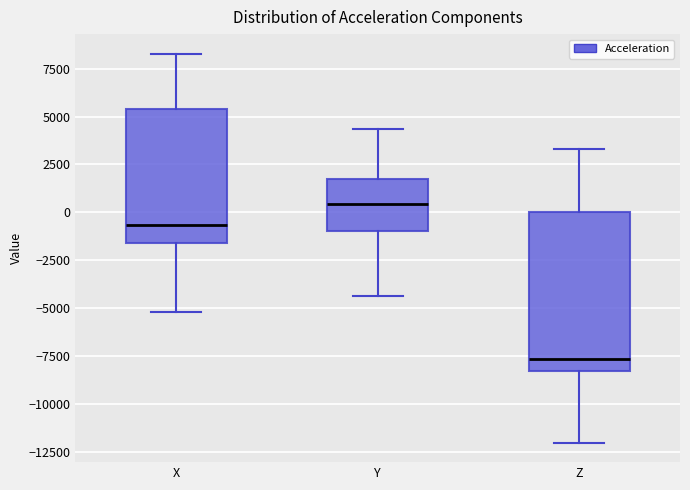

Which box is the tallest, from its lower edge to its upper edge?

Z